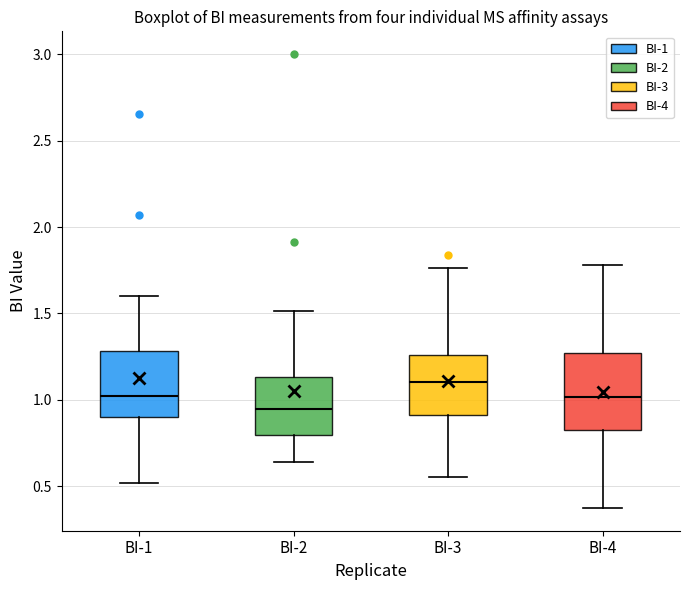

Which box is the tallest, from its lower edge to its upper edge?

BI-4